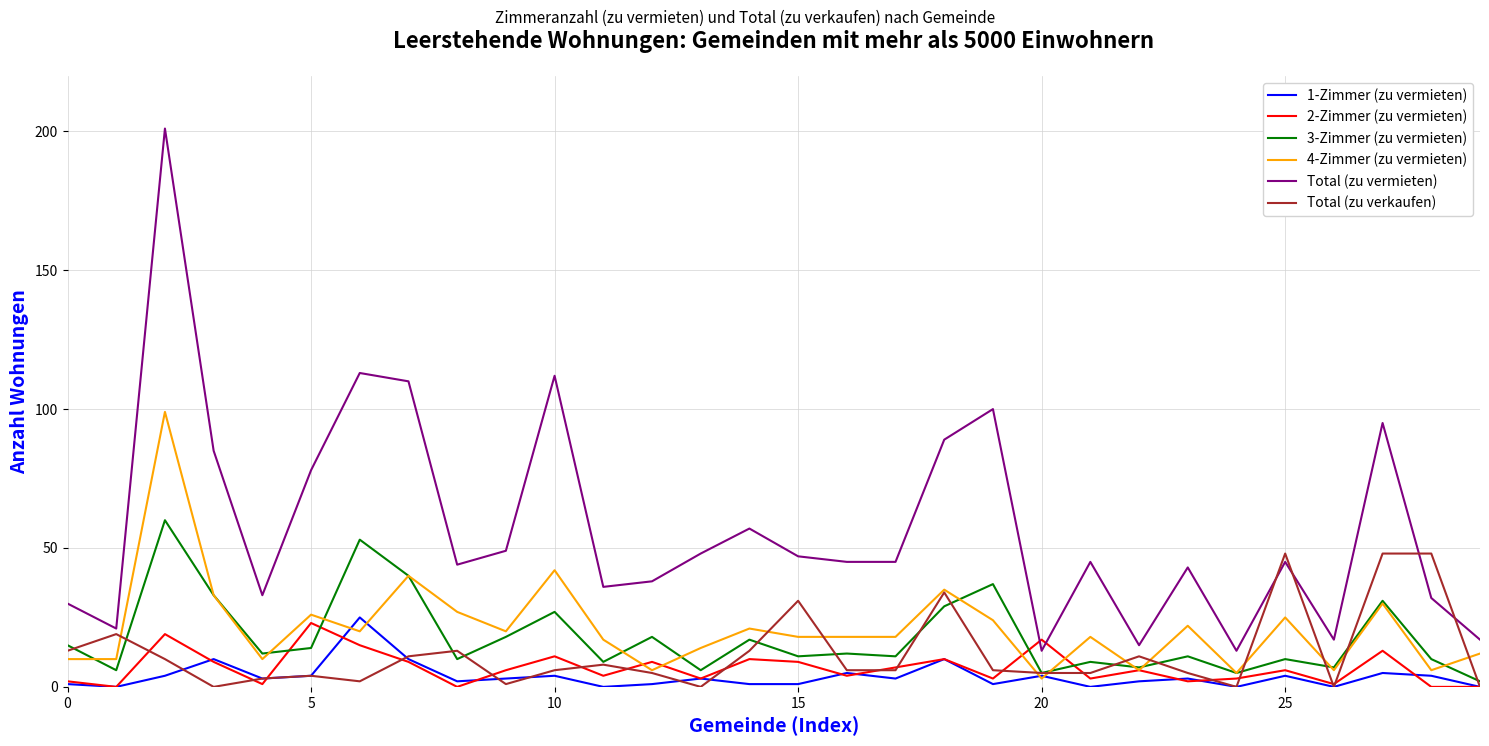

What is the maximum value shown in the chart?

201